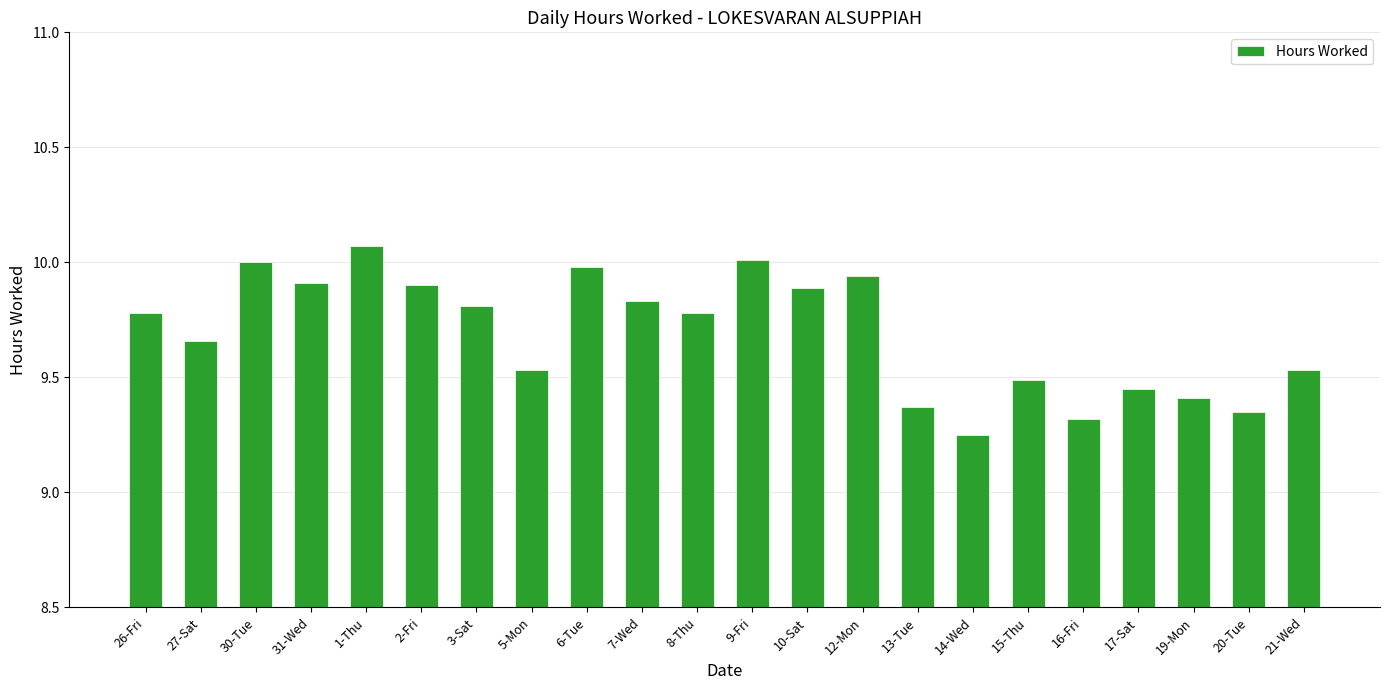

Does the chart contain stacked bars?

No